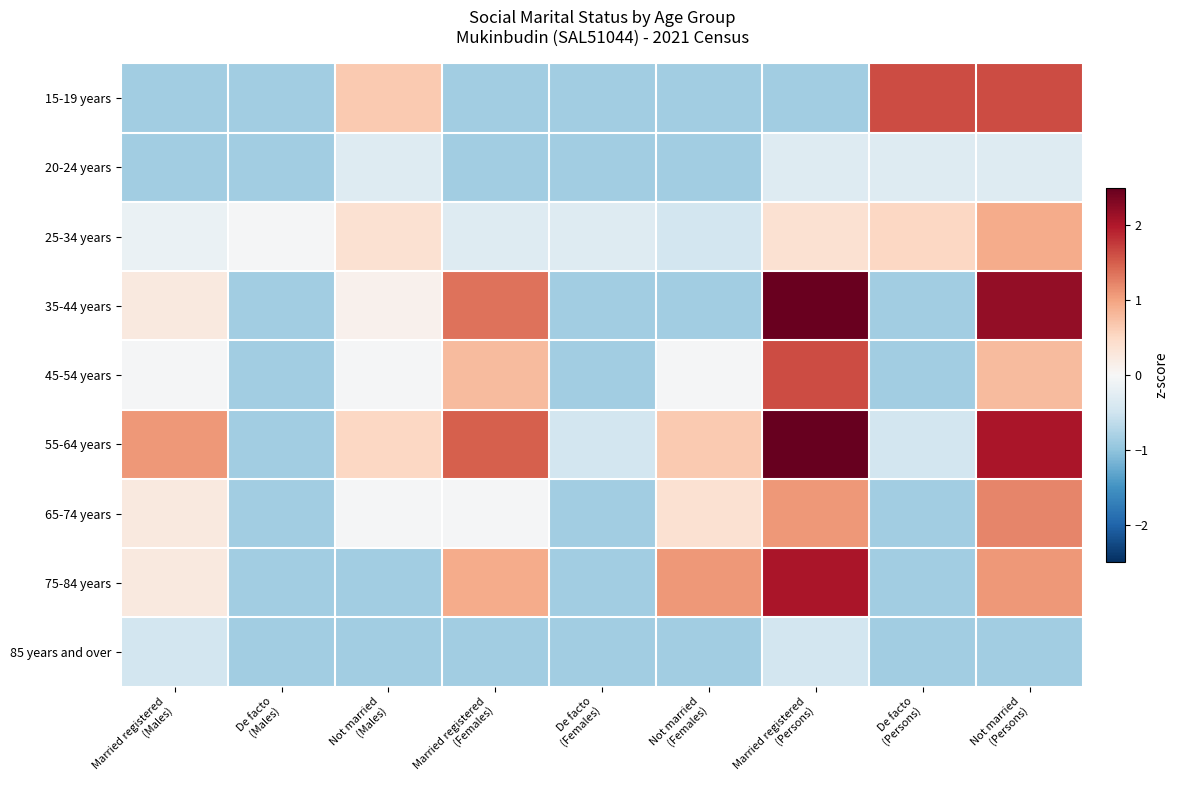

Reading left to right, extract all data points from this chart.

15-19 years: Married registered
(Males)=-0.9	De facto
(Males)=-0.9	Not married
(Males)=0.7	Married registered
(Females)=-0.9	De facto
(Females)=-0.9	Not married
(Females)=-0.9	Married registered
(Persons)=-0.9	De facto
(Persons)=1.6	Not married
(Persons)=1.6
20-24 years: Married registered
(Males)=-0.9	De facto
(Males)=-0.9	Not married
(Males)=-0.3	Married registered
(Females)=-0.9	De facto
(Females)=-0.9	Not married
(Females)=-0.9	Married registered
(Persons)=-0.3	De facto
(Persons)=-0.3	Not married
(Persons)=-0.3
25-34 years: Married registered
(Males)=-0.2	De facto
(Males)=-0.0	Not married
(Males)=0.4	Married registered
(Females)=-0.3	De facto
(Females)=-0.3	Not married
(Females)=-0.5	Married registered
(Persons)=0.4	De facto
(Persons)=0.5	Not married
(Persons)=0.9
35-44 years: Married registered
(Males)=0.2	De facto
(Males)=-0.9	Not married
(Males)=0.1	Married registered
(Females)=1.4	De facto
(Females)=-0.9	Not married
(Females)=-0.9	Married registered
(Persons)=2.5	De facto
(Persons)=-0.9	Not married
(Persons)=2.2
45-54 years: Married registered
(Males)=-0.0	De facto
(Males)=-0.9	Not married
(Males)=-0.0	Married registered
(Females)=0.8	De facto
(Females)=-0.9	Not married
(Females)=-0.0	Married registered
(Persons)=1.6	De facto
(Persons)=-0.9	Not married
(Persons)=0.8
55-64 years: Married registered
(Males)=1.1	De facto
(Males)=-0.9	Not married
(Males)=0.5	Married registered
(Females)=1.5	De facto
(Females)=-0.5	Not married
(Females)=0.7	Married registered
(Persons)=3.4	De facto
(Persons)=-0.5	Not married
(Persons)=2.0
65-74 years: Married registered
(Males)=0.2	De facto
(Males)=-0.9	Not married
(Males)=-0.0	Married registered
(Females)=-0.0	De facto
(Females)=-0.9	Not married
(Females)=0.4	Married registered
(Persons)=1.1	De facto
(Persons)=-0.9	Not married
(Persons)=1.2
75-84 years: Married registered
(Males)=0.2	De facto
(Males)=-0.9	Not married
(Males)=-0.9	Married registered
(Females)=0.9	De facto
(Females)=-0.9	Not married
(Females)=1.1	Married registered
(Persons)=2.0	De facto
(Persons)=-0.9	Not married
(Persons)=1.1
85 years and over: Married registered
(Males)=-0.5	De facto
(Males)=-0.9	Not married
(Males)=-0.9	Married registered
(Females)=-0.9	De facto
(Females)=-0.9	Not married
(Females)=-0.9	Married registered
(Persons)=-0.5	De facto
(Persons)=-0.9	Not married
(Persons)=-0.9